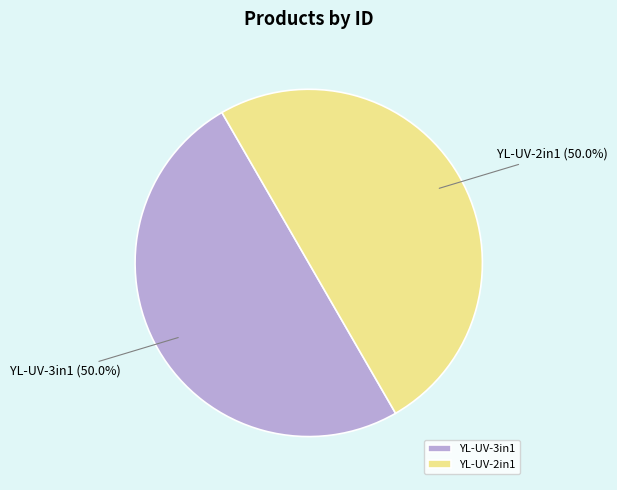

What portion of the pie excludes YL-UV-2in1?

50.0%